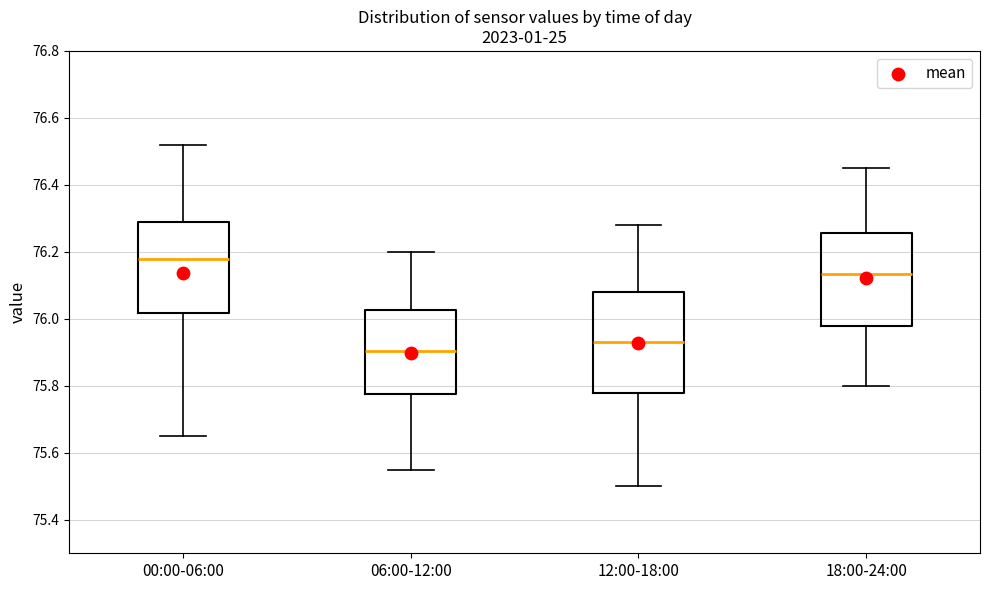

Reading left to right, transcribe this box plot: for each box, give where its median line is, the range the box spans, and where its two whiskers end, as read against the y-axis. The values are not printed on the chart, so give them approximately, as read against the axis.

00:00-06:00: median 76.18, box 76.02 to 76.30, whiskers 75.66 to 76.52
06:00-12:00: median 75.90, box 75.78 to 76.02, whiskers 75.56 to 76.20
12:00-18:00: median 75.94, box 75.78 to 76.08, whiskers 75.50 to 76.28
18:00-24:00: median 76.14, box 75.98 to 76.26, whiskers 75.80 to 76.46